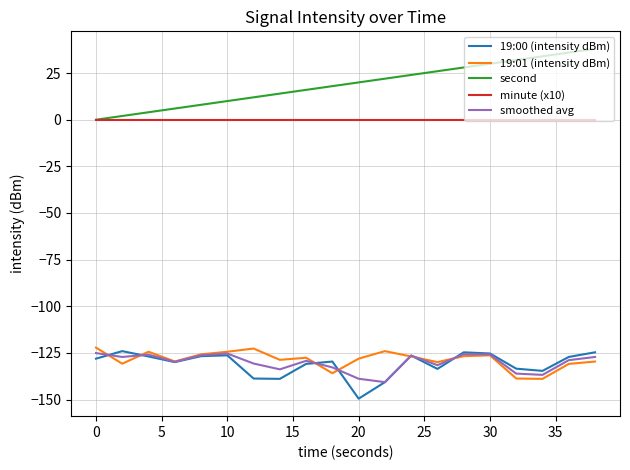

True or false: second and 19:01 (intensity dBm) cross at least once.

False